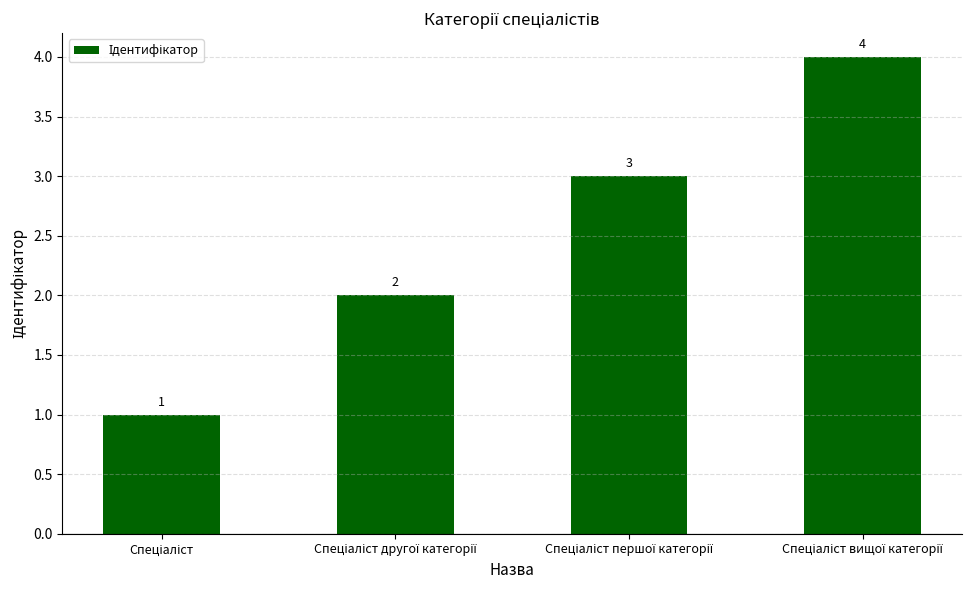

What is the maximum value shown in the chart?

4